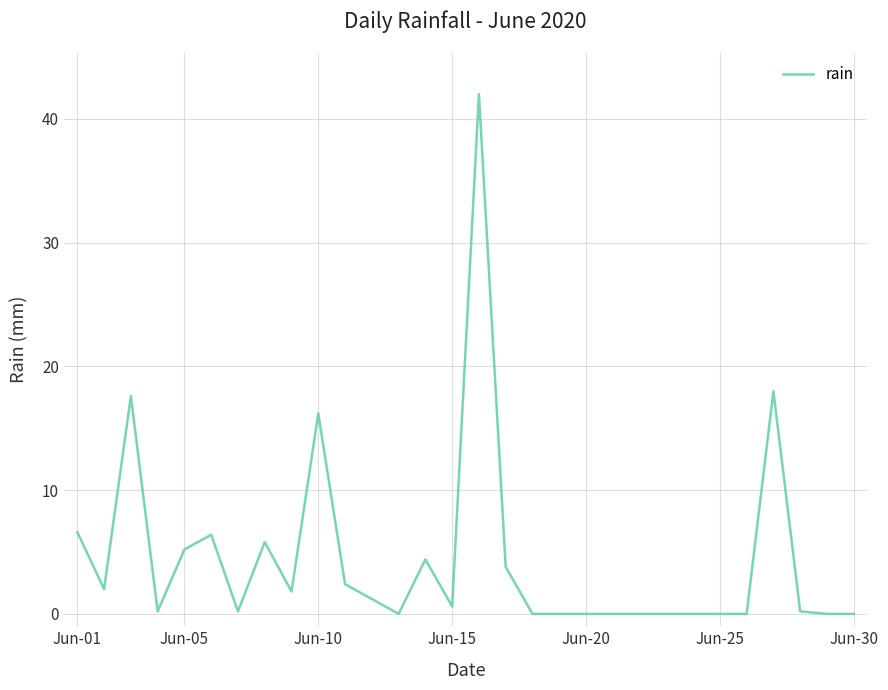

What is the maximum value shown in the chart?

42.0